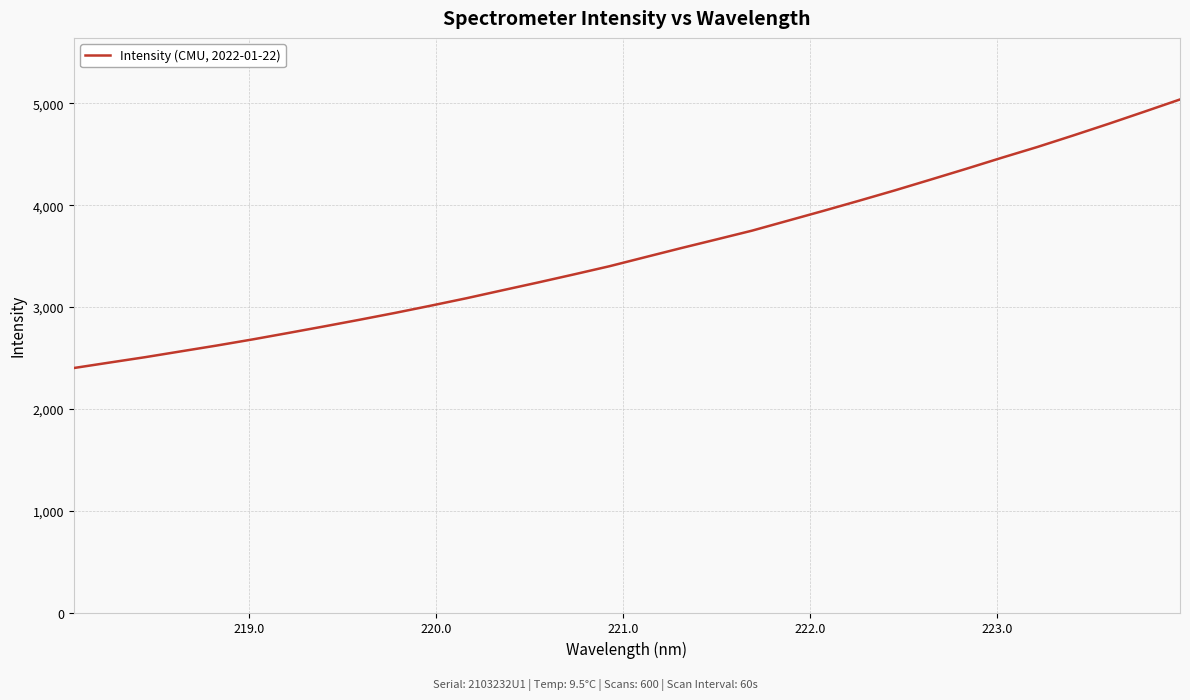

What is the smallest value displayed?

2400.8